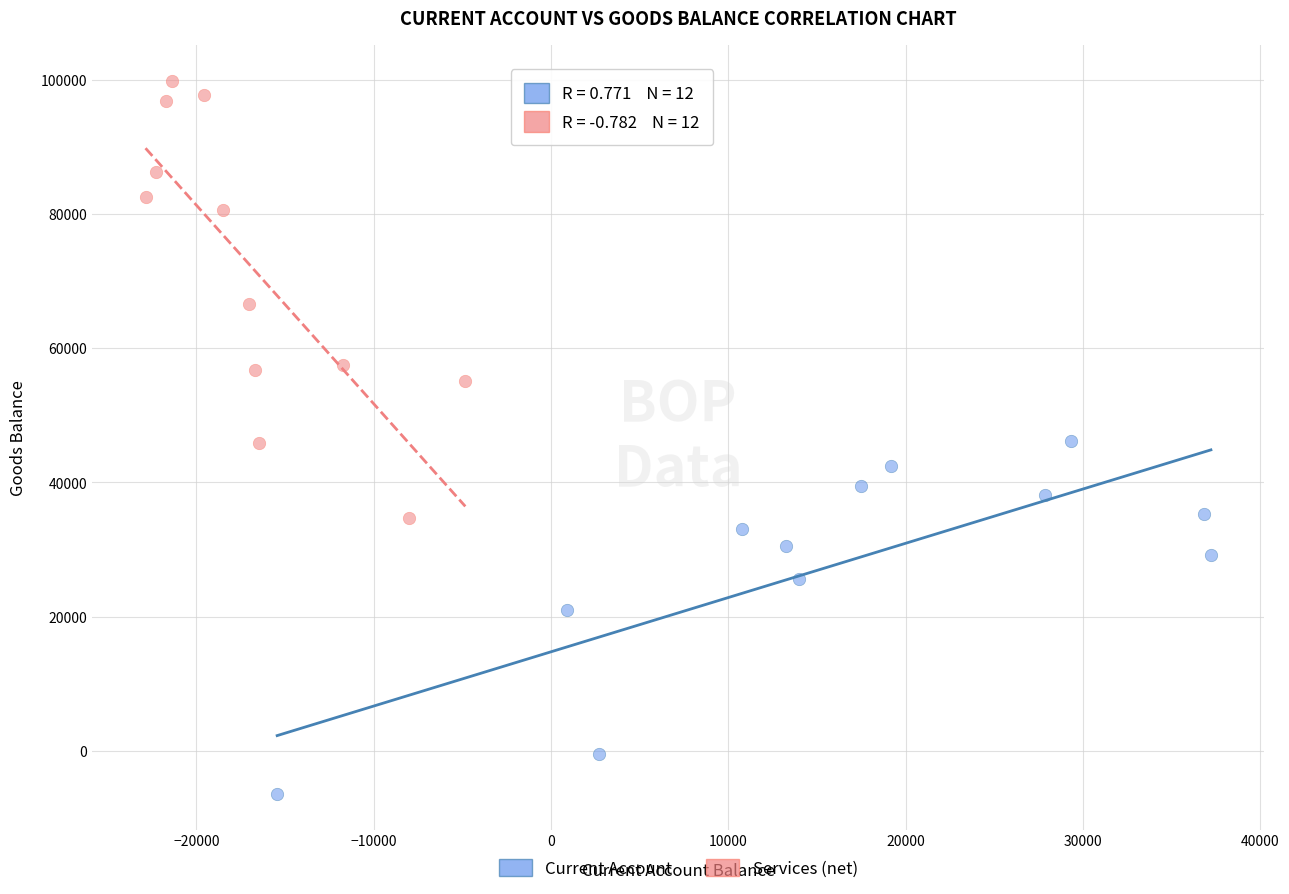

Which series contains the lowest Y value?

Current Account